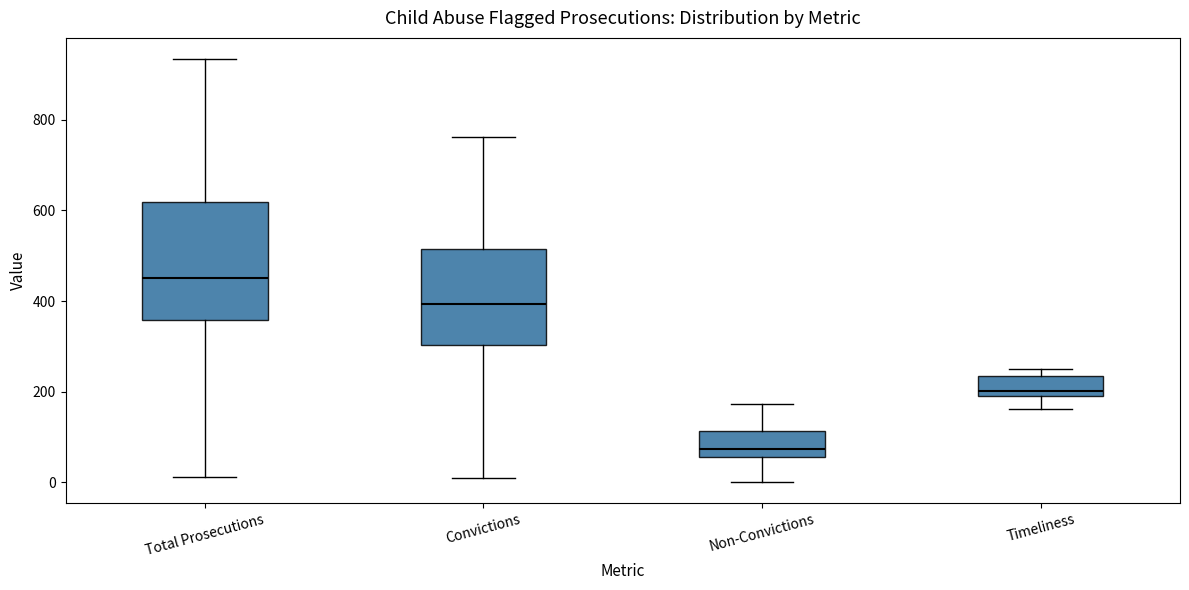

Comparing the boxes themselves (not the whiskers), which one is the tallest?

Total Prosecutions